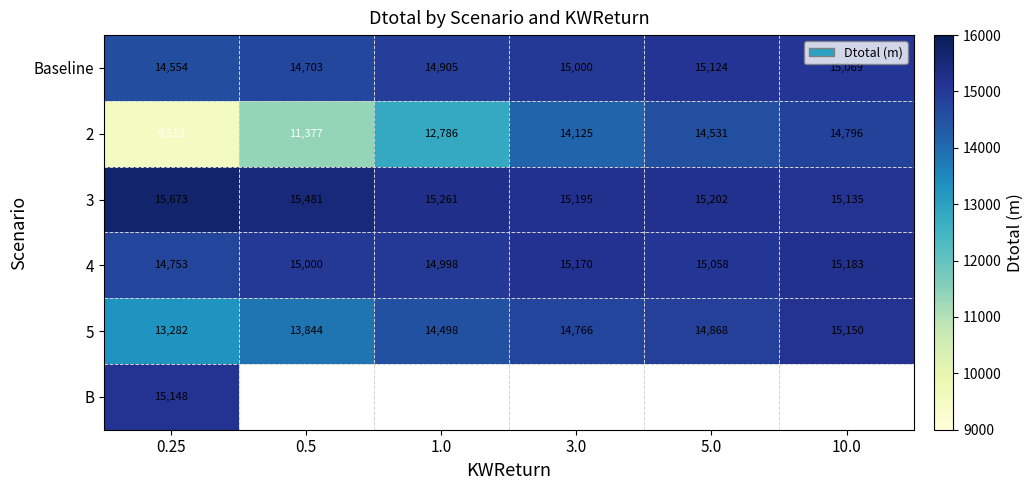

Is the value of Baseline at 5.0 greater than the value of 3 at 10.0?

No